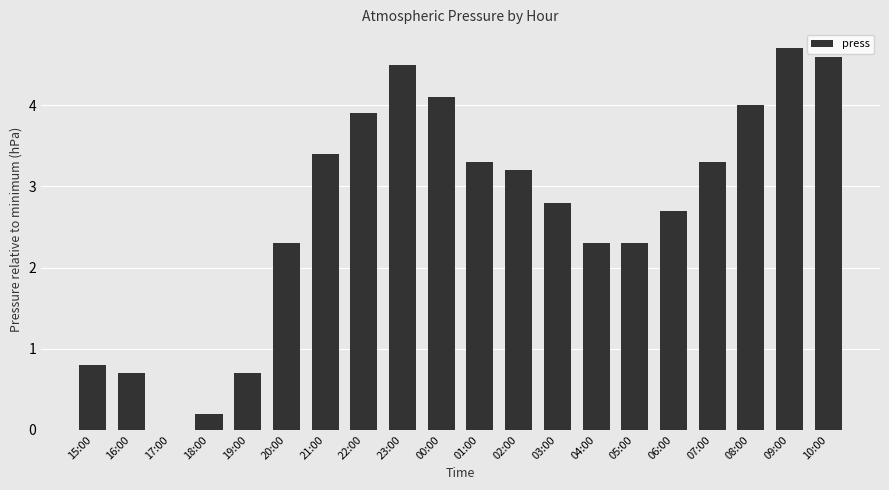

What is the sum of the values at 02:00 and 06:00?

5.9